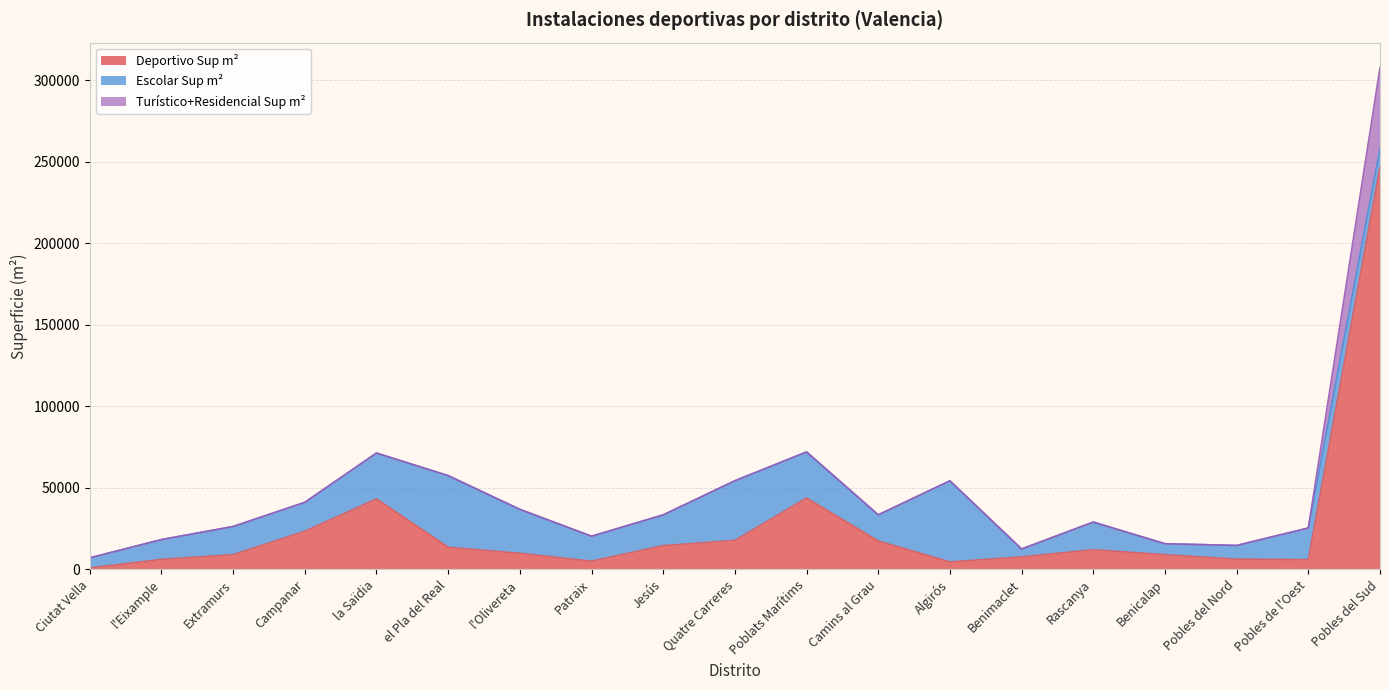

True or false: Deportivo Sup m² has a value of 5186 at Extramurs.

False